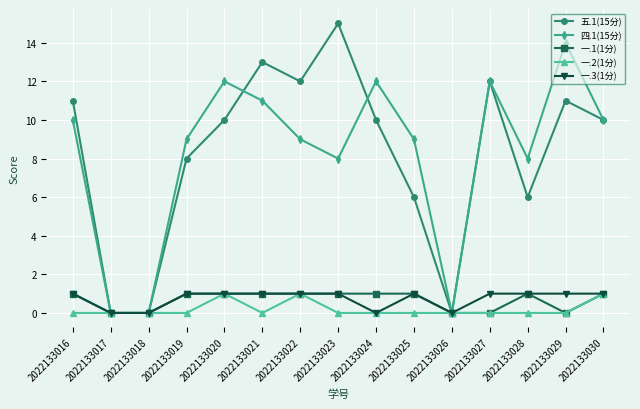

Which series has the largest range (max minus min)?

五.1(15分)